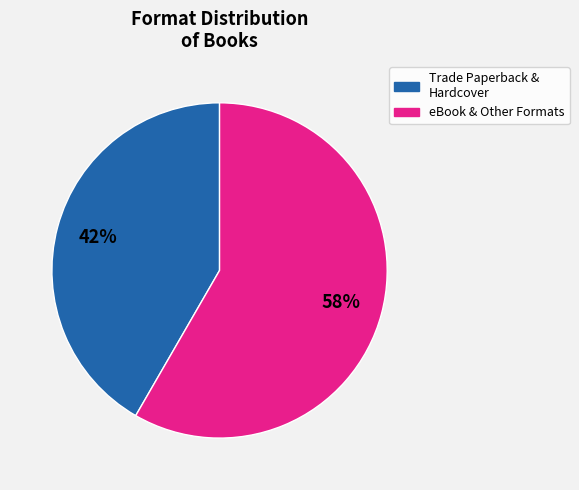

Do Trade Paperback & Hardcover and eBook & Other Formats together represent more than half of the pie?

Yes